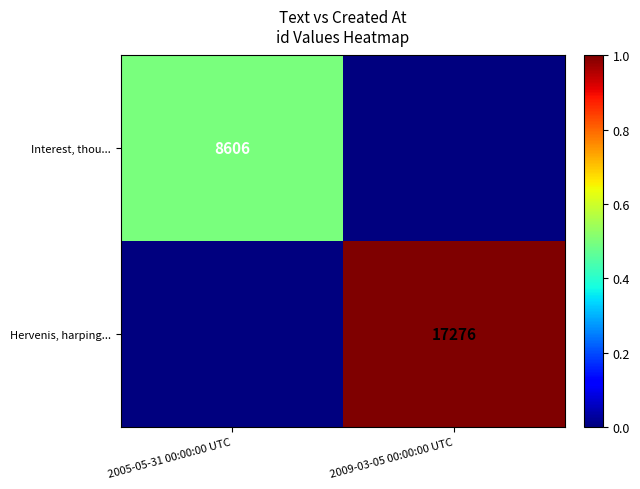

The Hervenis, harping... series shows 27527 at 2009-03-05 00:00:00 UTC. True or false?

False